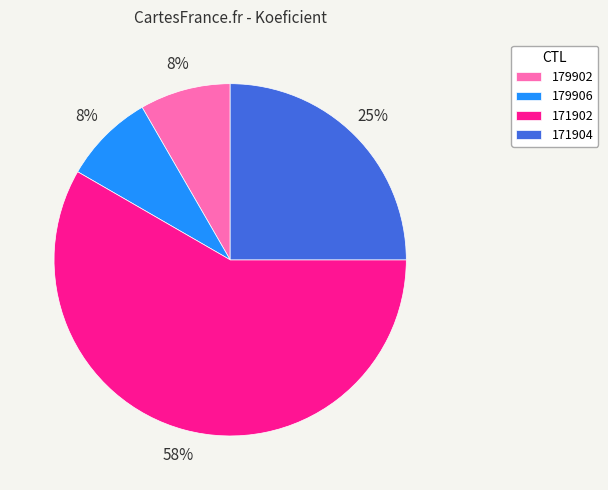

What is the largest slice in the pie chart?

171902